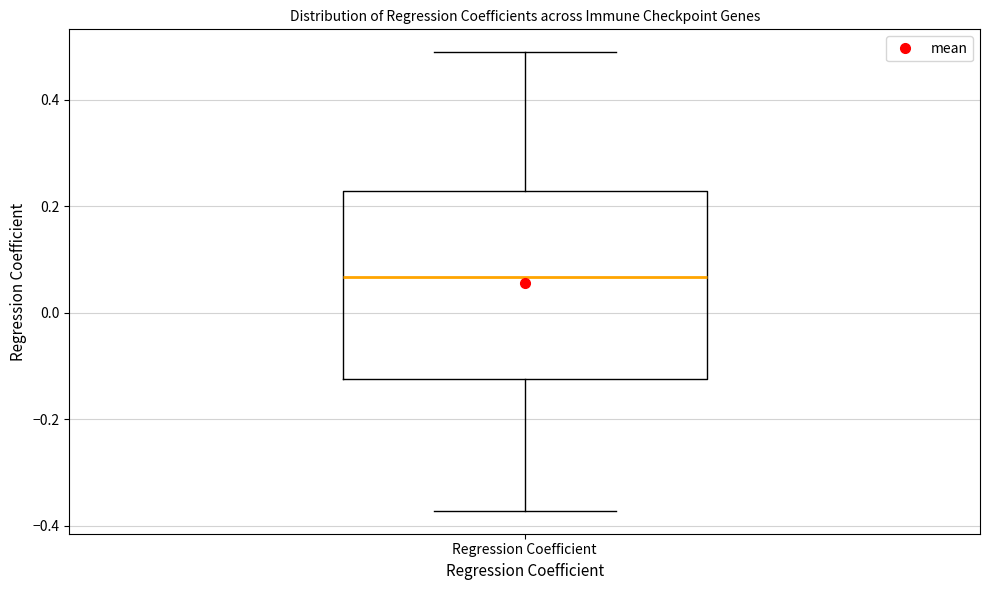

Transcribe this box plot: give where the median line is, the range the box spans, and where the two whiskers end, as read against the y-axis. The values are not printed on the chart, so give them approximately, as read against the axis.

median 0.06, box -0.12 to 0.22, whiskers -0.38 to 0.48